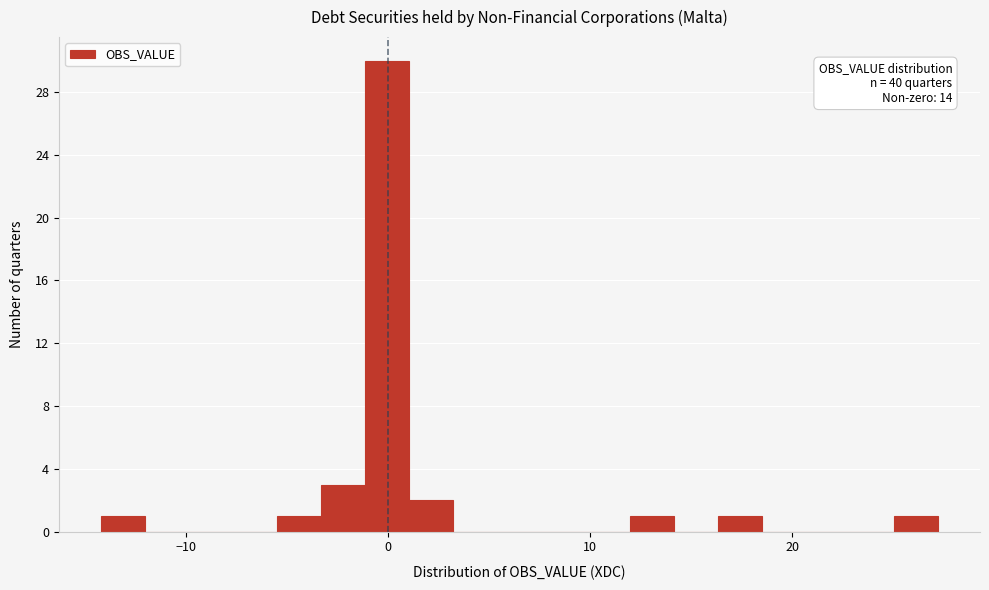

Around what value on the x-axis is the tallest bar? Give the approximate position of its centre, as read against the axis.

0